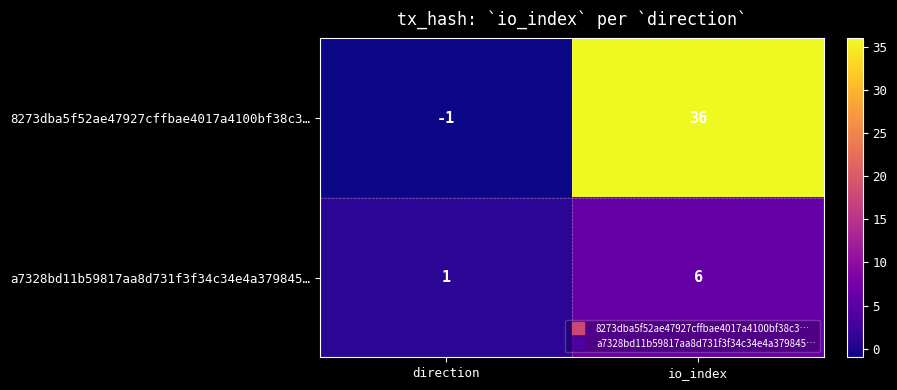

How many values in 8273dba5f52ae47927cffbae4017a4100bf38c3… are below zero?

1